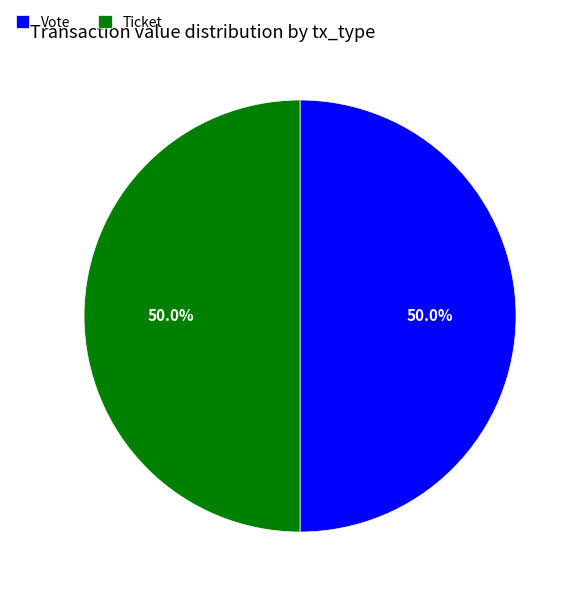

Count the number of slices in the pie.

2